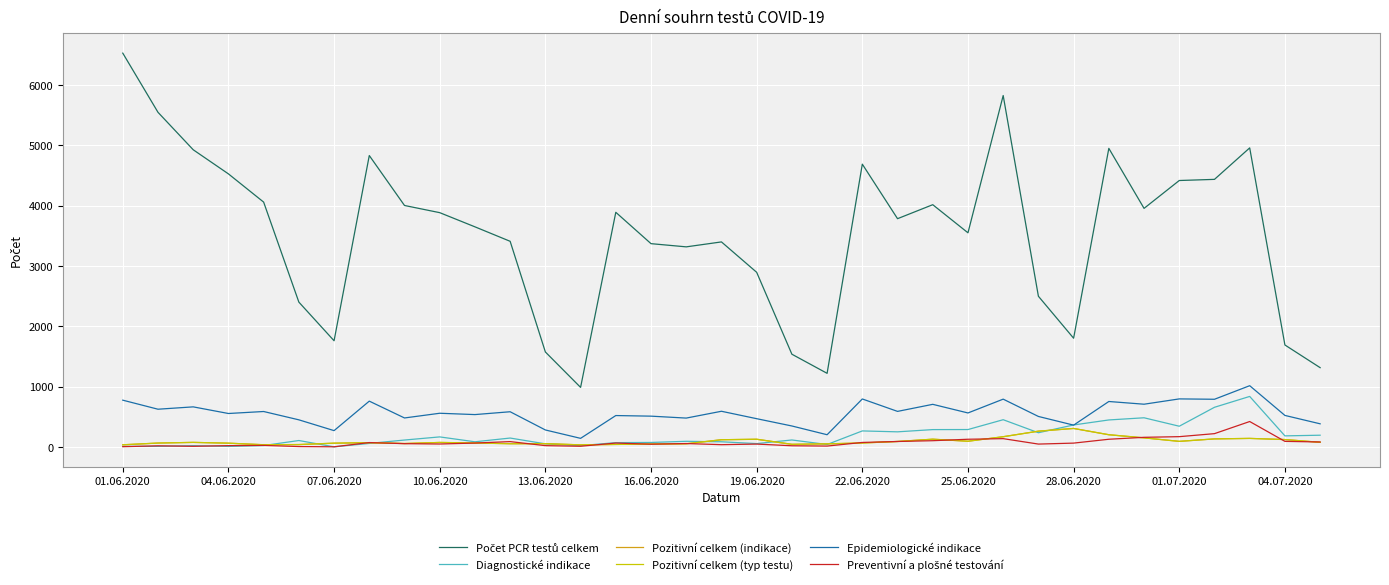

Where is the first local maximum for Preventivní a plošné testování?

04.06.2020